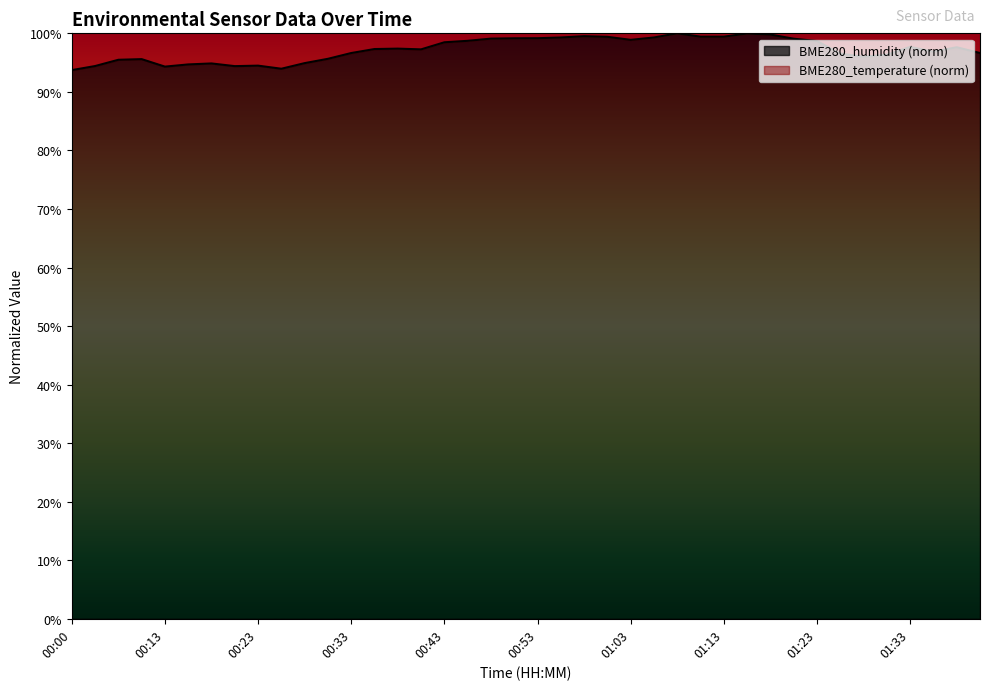

The chart shows a value of 98.9 at 01:03. True or false?

True